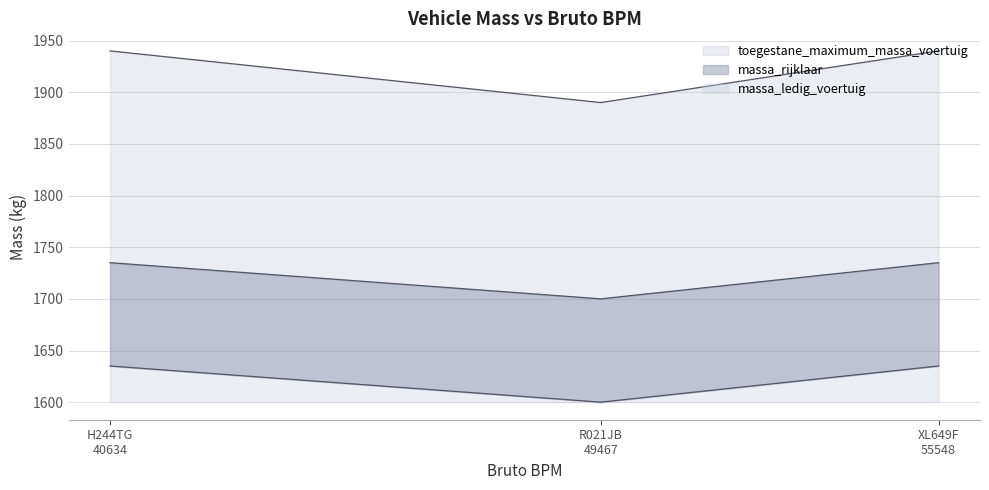

List the labels in order of massa_rijklaar value, smallest first.

R021JB 49467, H244TG 40634, XL649F 55548